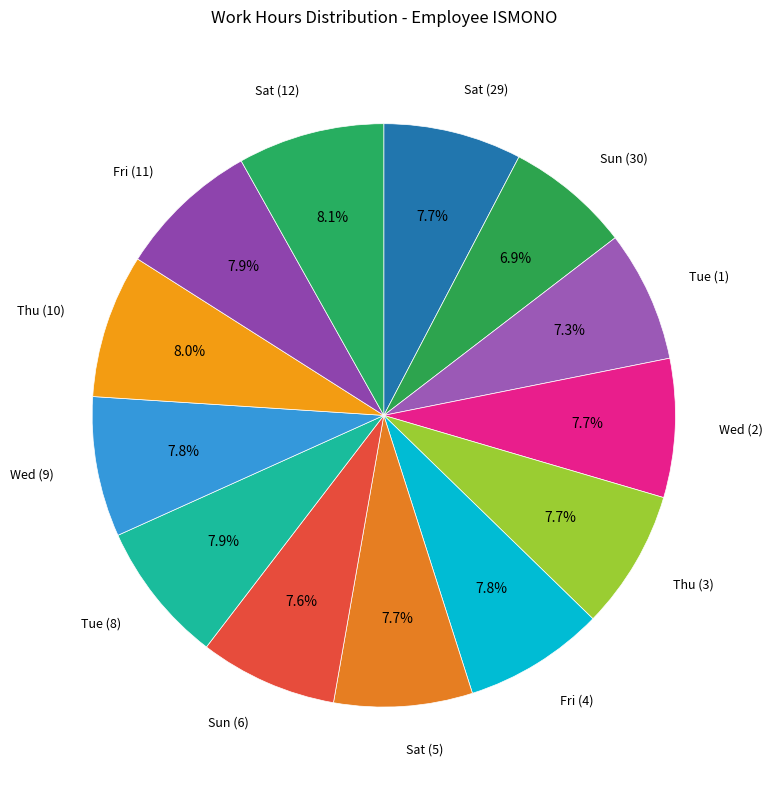

Which slice is the smallest?

Sun (30)